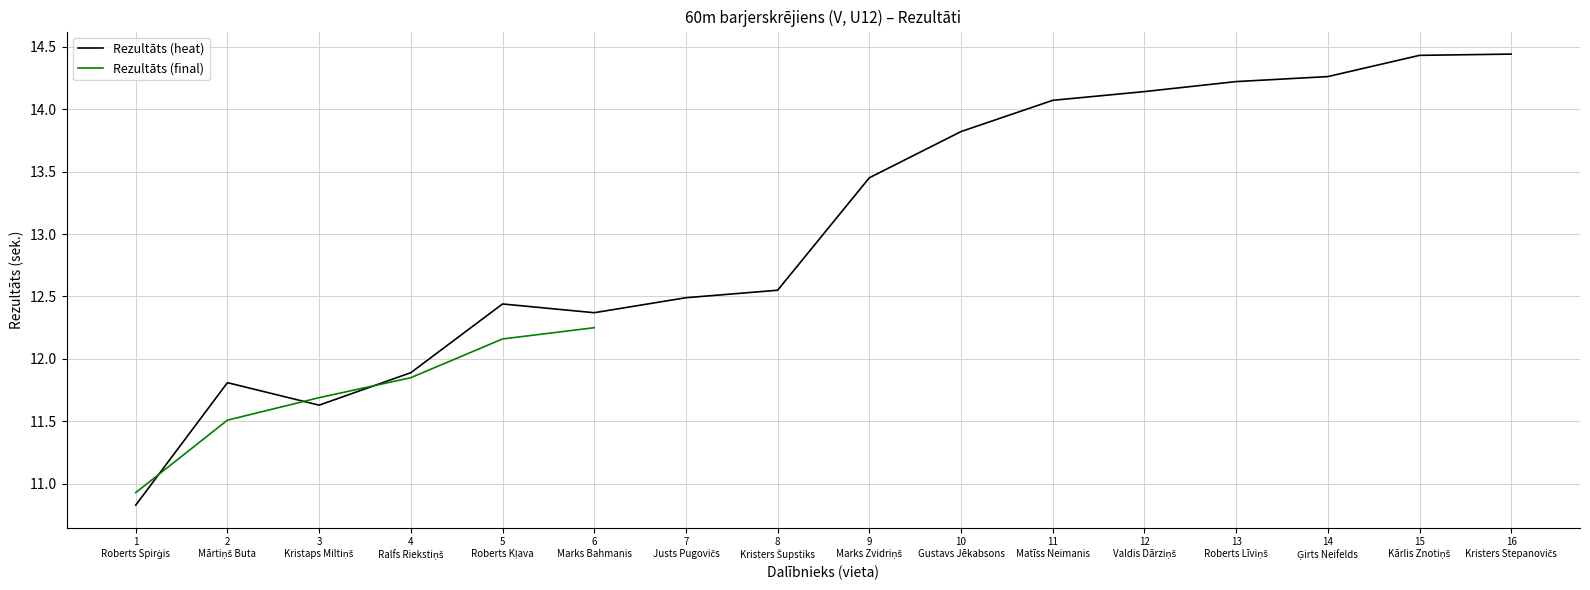

What is the total value across all series at 3
Kristaps Miltiņš?

23.3